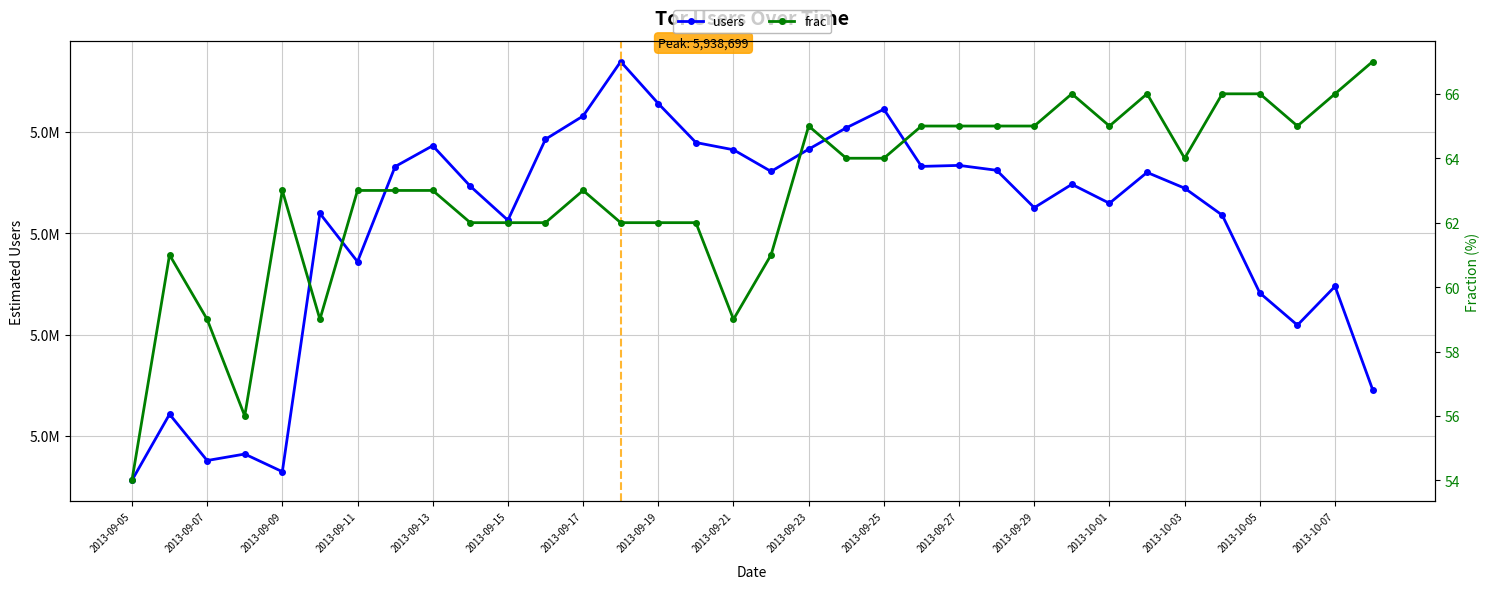

What is the sum of all frac values?

2140